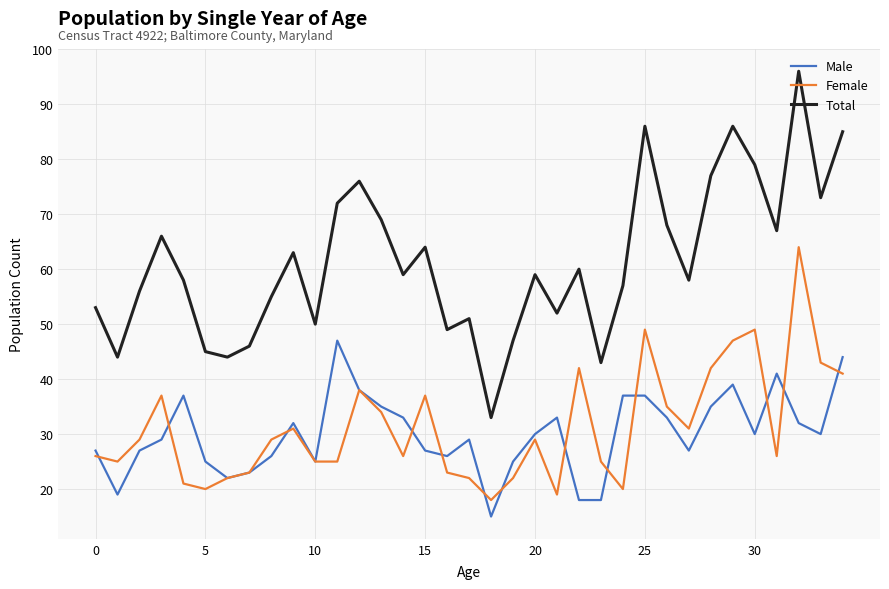

What is the minimum value shown in the chart?

15